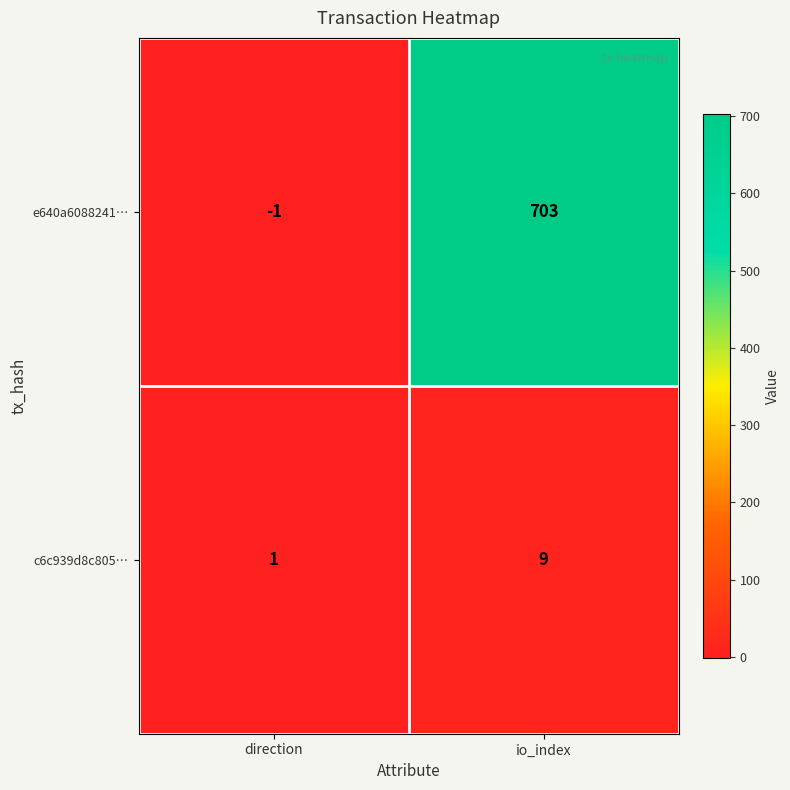

What is the difference between the e640a6088241… values at io_index and direction?

704